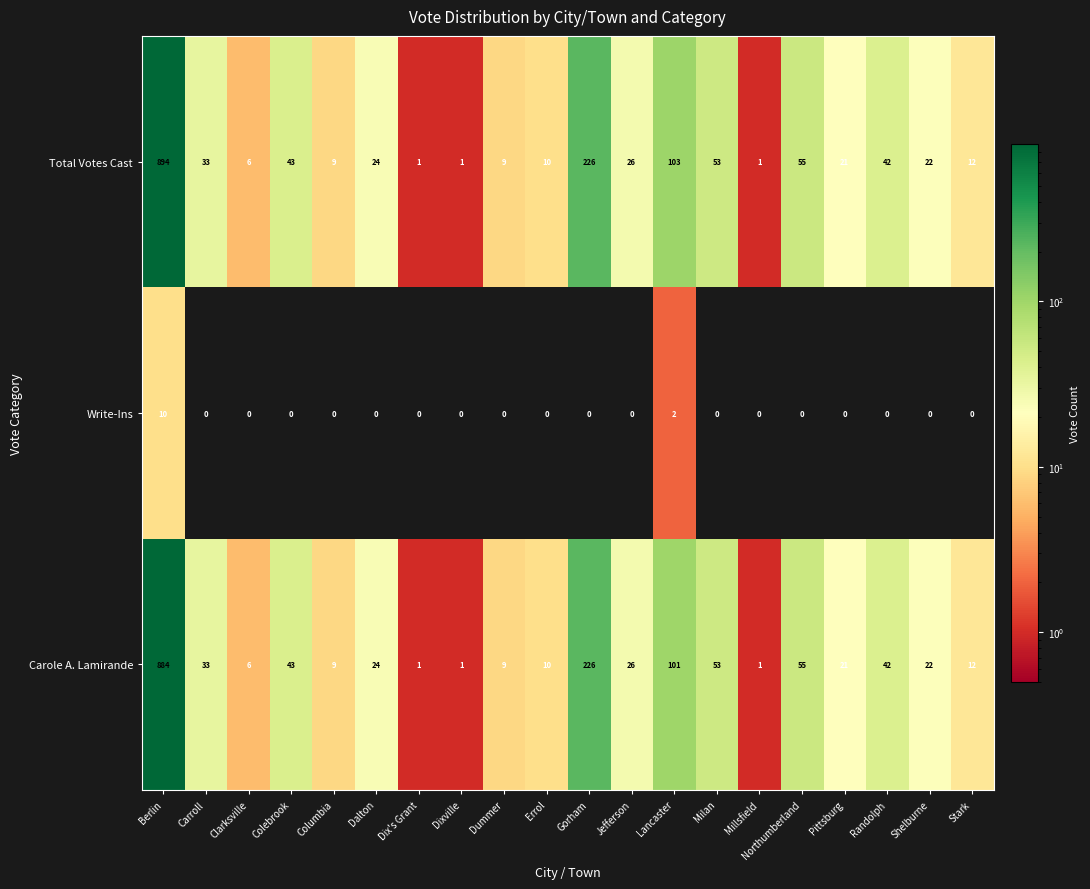

At which category is the sum across all series the highest?

Berlin